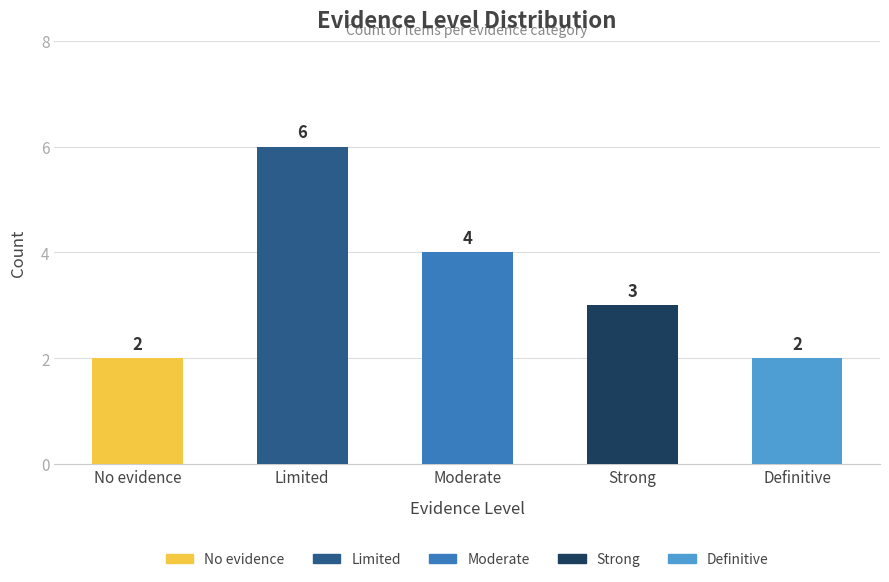

Reading left to right, list all the values displayed in this chart.

2	6	4	3	2